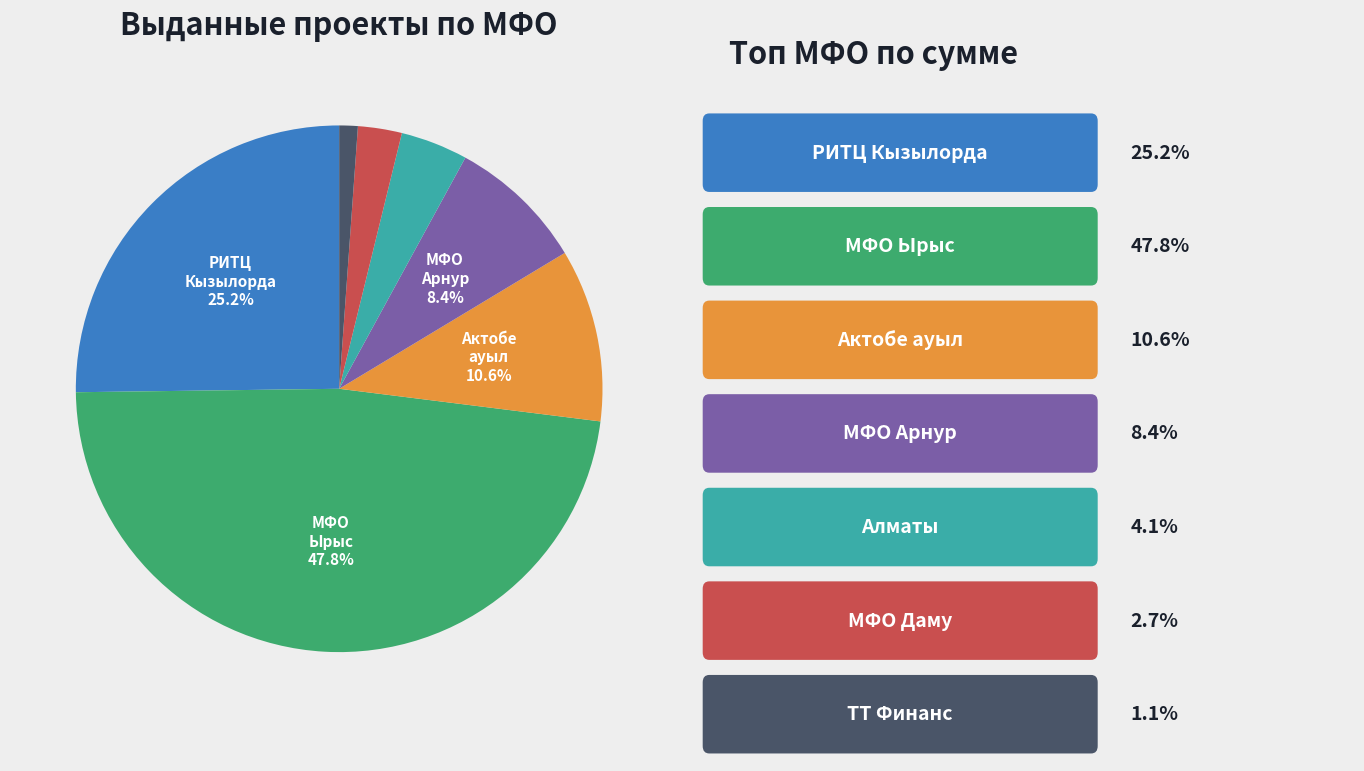

Is there a majority slice in this chart?

No